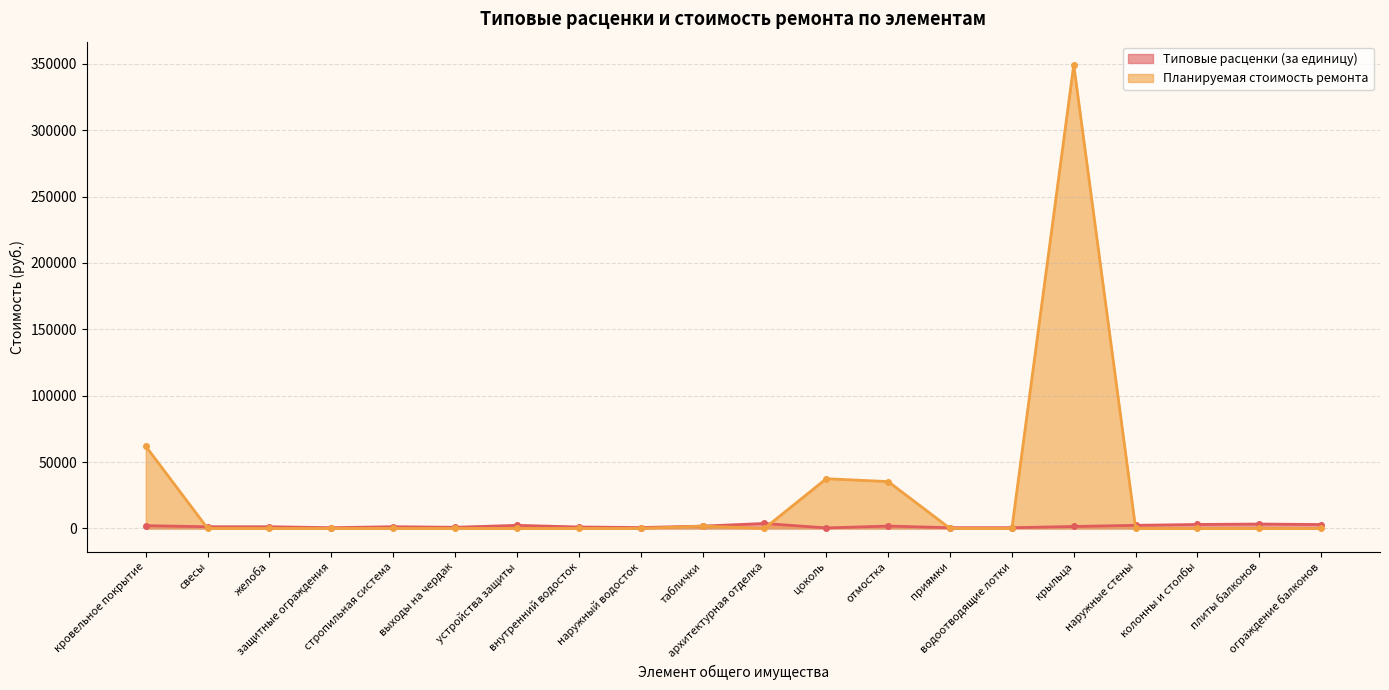

True or false: Планируемая стоимость ремонта and Типовые расценки (за единицу) cross at least once.

True